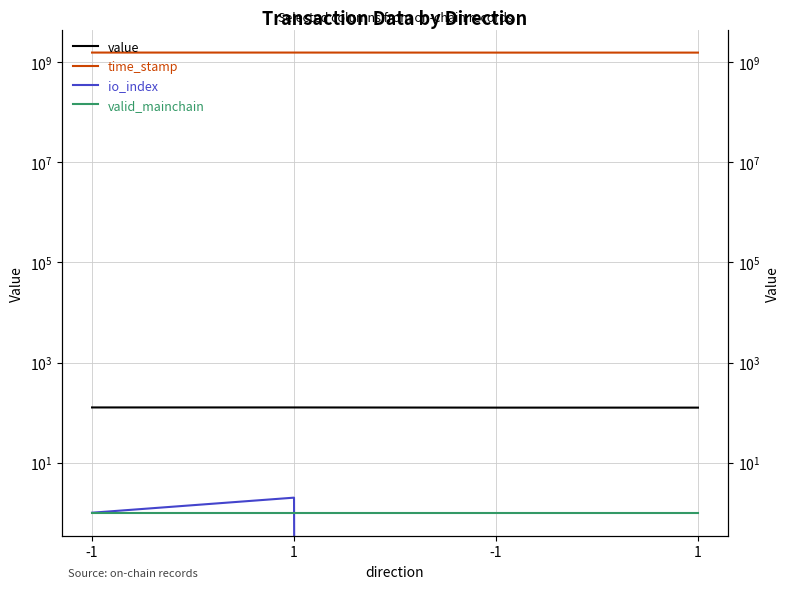

What is the label of the 4th point from the left?

1